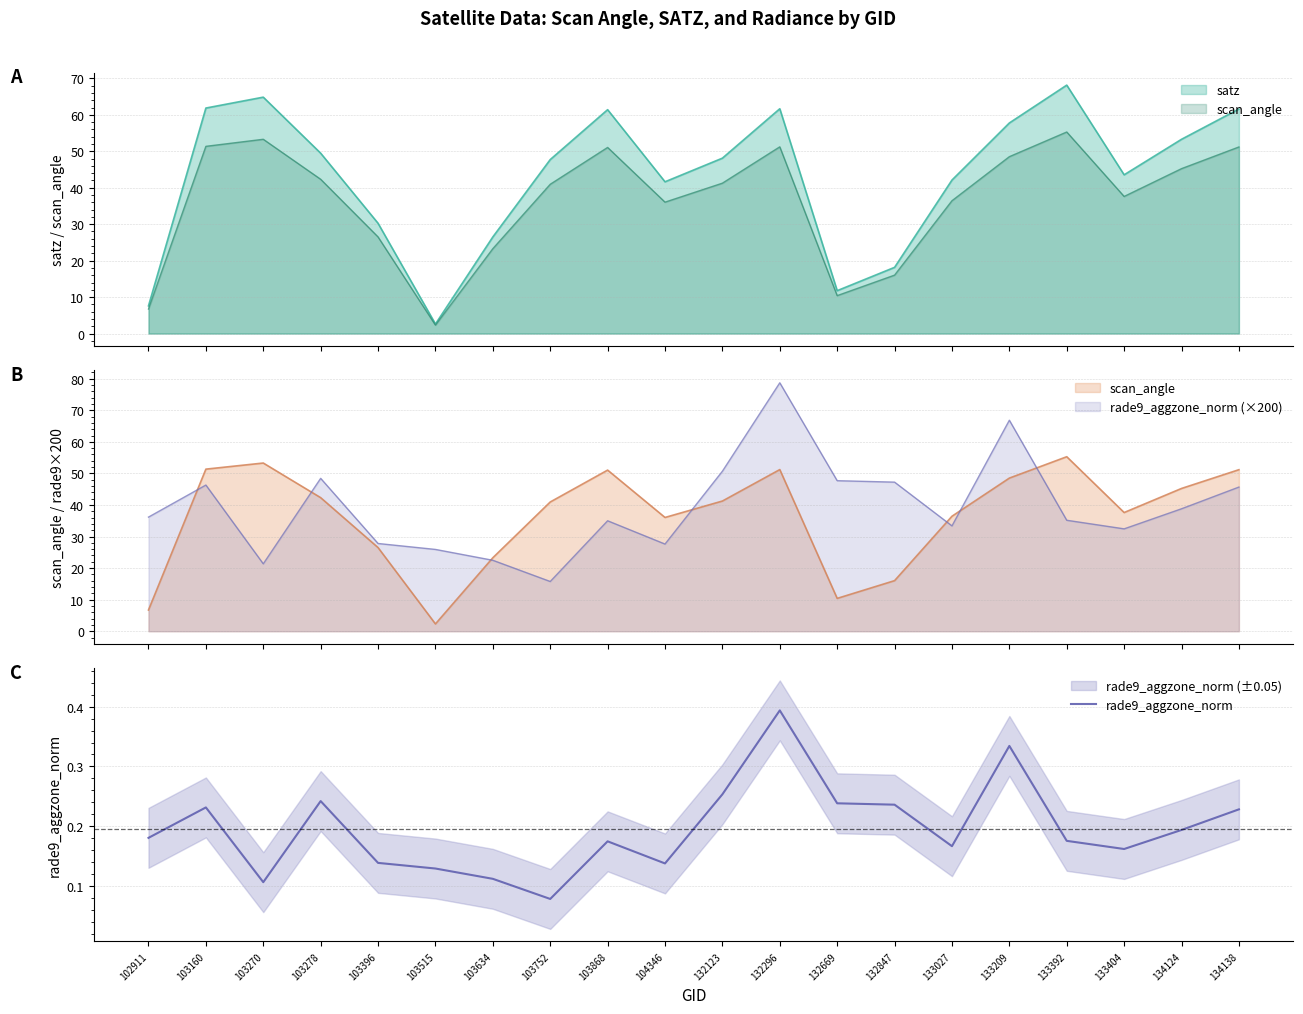

What is the average value?

0.2